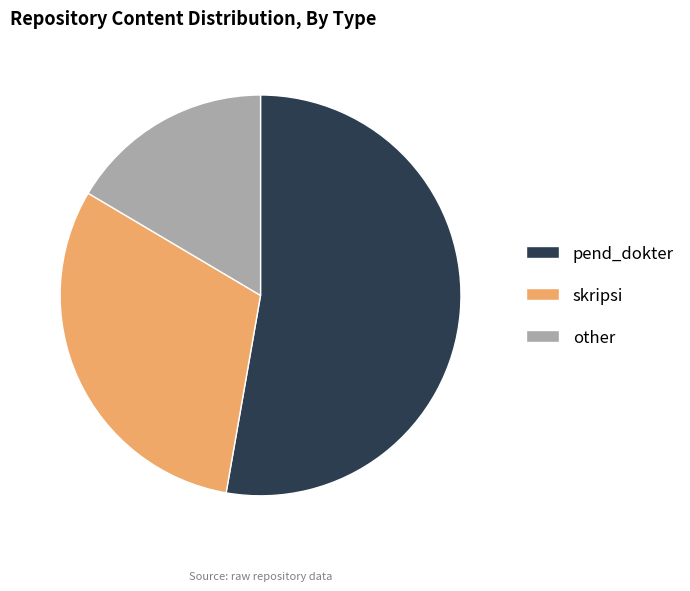

Which slice is the smallest?

other